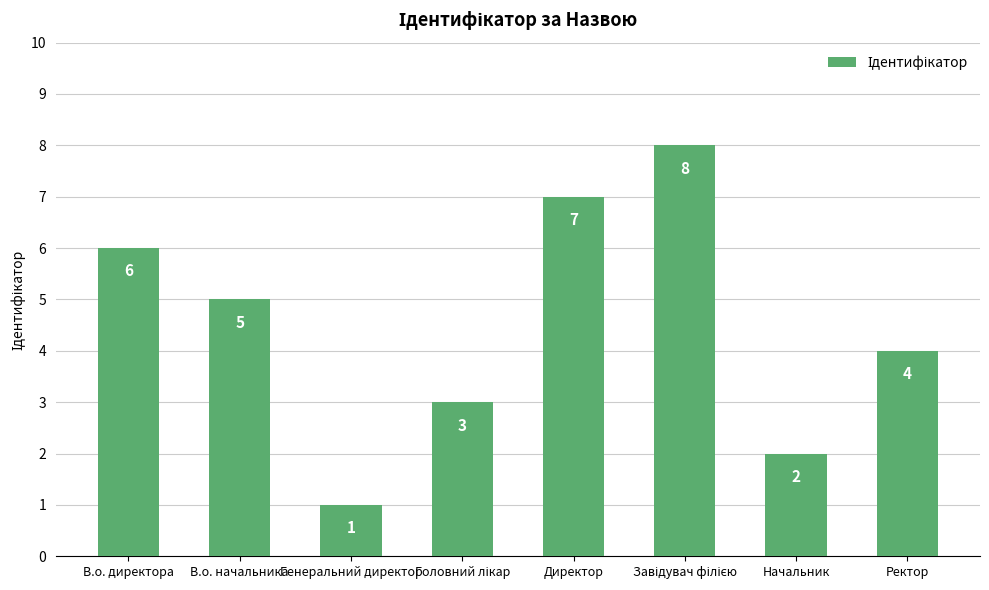

What is the difference between the second highest and minimum values?

6